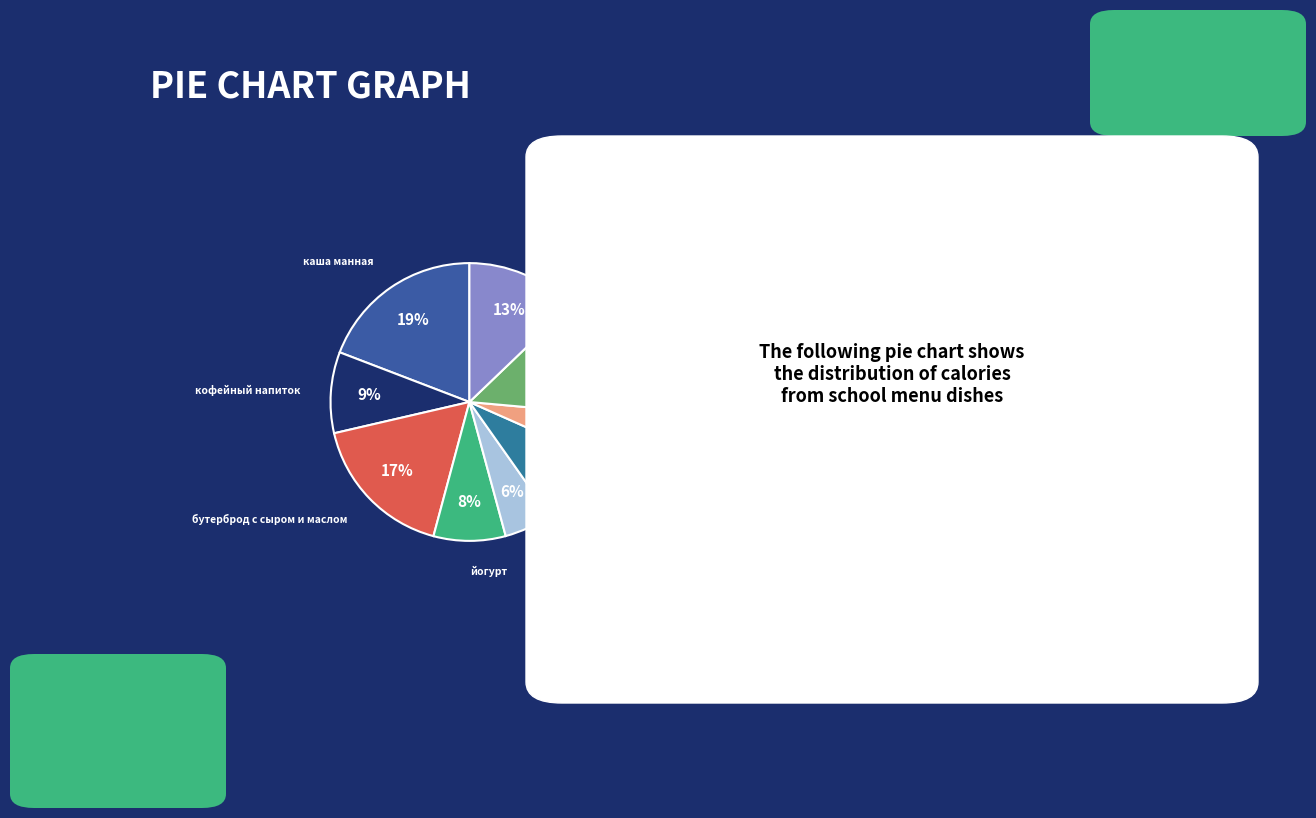

Which category has the biggest portion of the pie?

каша манная